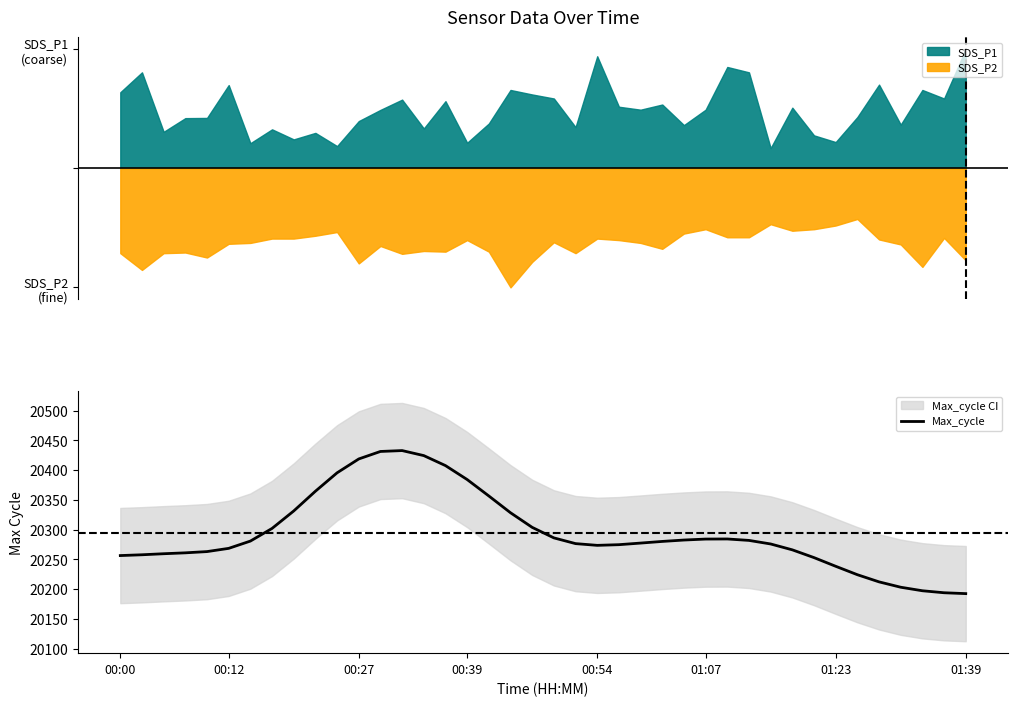

What position from the left is 32?

33